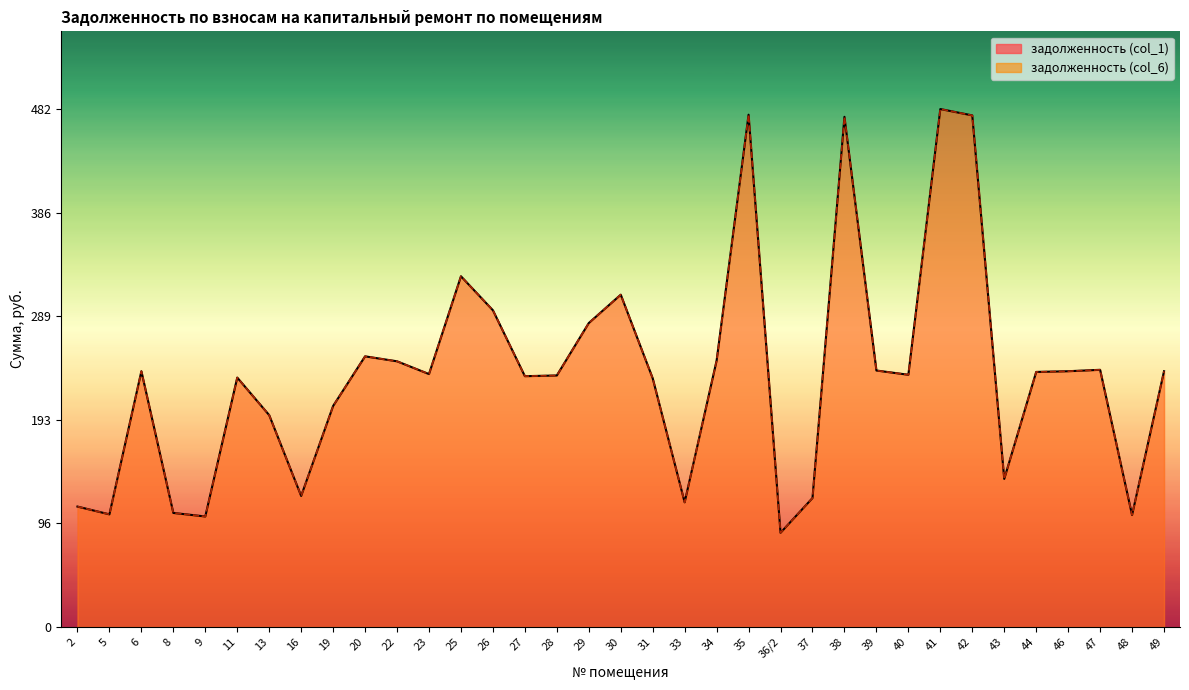

Is the value of задолженность (col_6) at 9 greater than the value of задолженность (col_1) at 31?

No